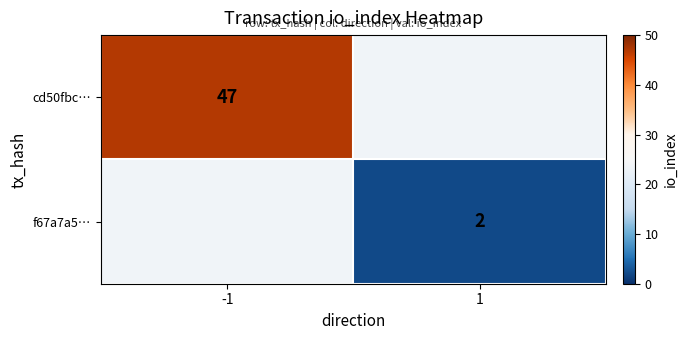

True or false: cd50fbc… has a value of 47 at -1.

True